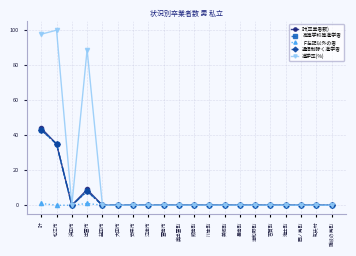

Does the chart have visible grid lines?

Yes